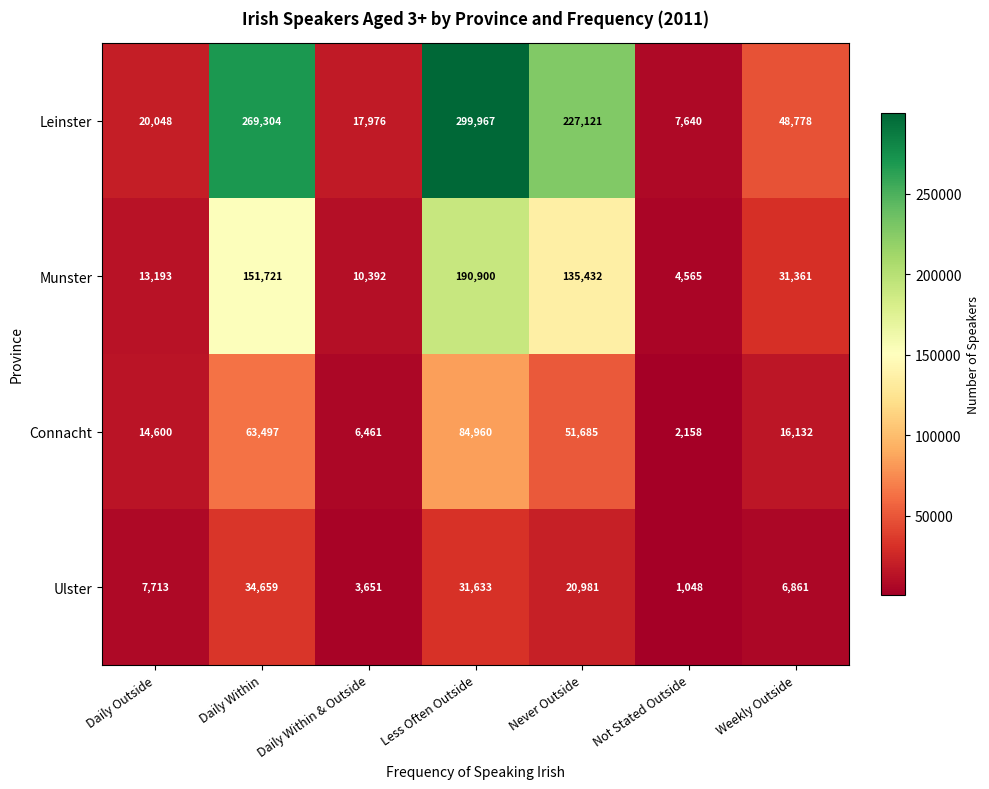

Reading left to right, transcribe all the data shown in this chart.

Leinster: 20048	269304	17976	299967	227121	7640	48778
Munster: 13193	151721	10392	190900	135432	4565	31361
Connacht: 14600	63497	6461	84960	51685	2158	16132
Ulster: 7713	34659	3651	31633	20981	1048	6861